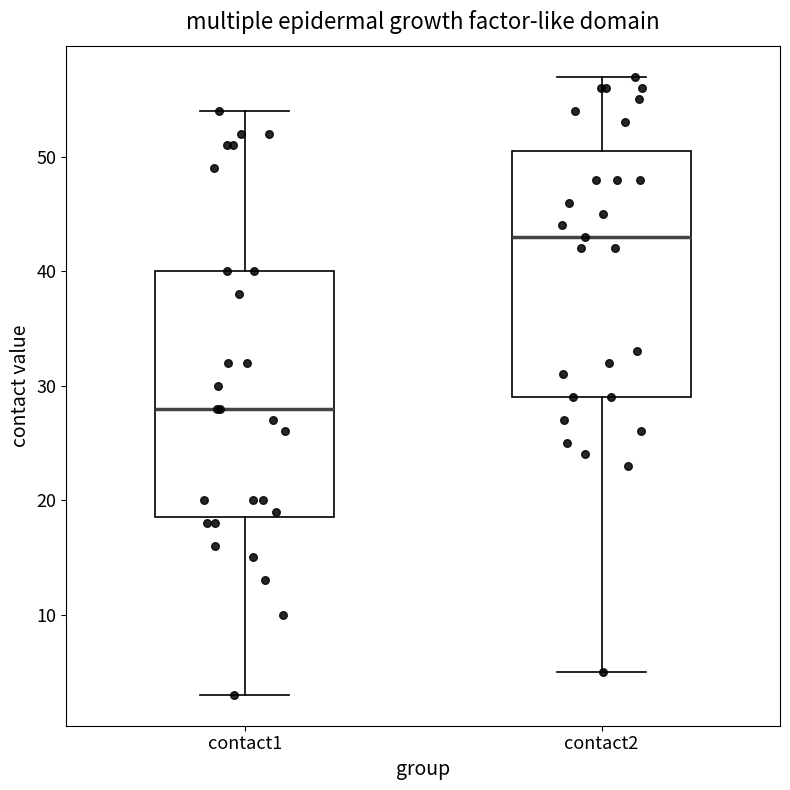

Where does the lower whisker of the box for contact1 end on the y-axis? The values are not printed on the chart, so give them approximately, as read against the axis.

3